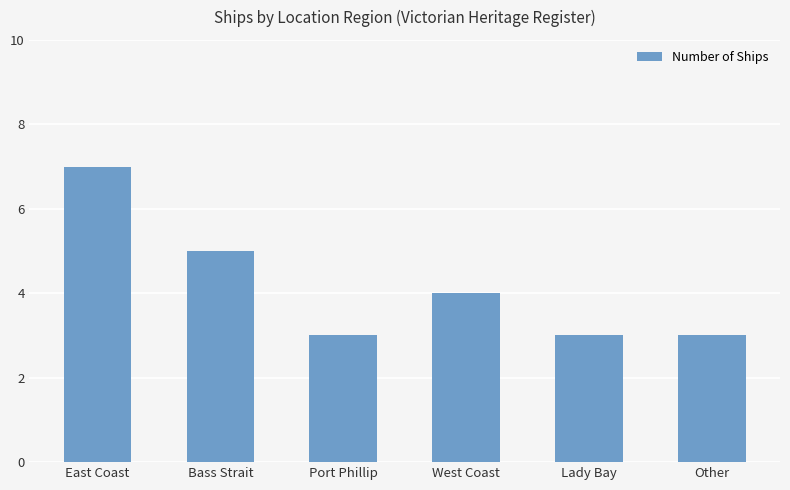

Approximately how many times larger is the value at Port Phillip compared to East Coast?

0.4